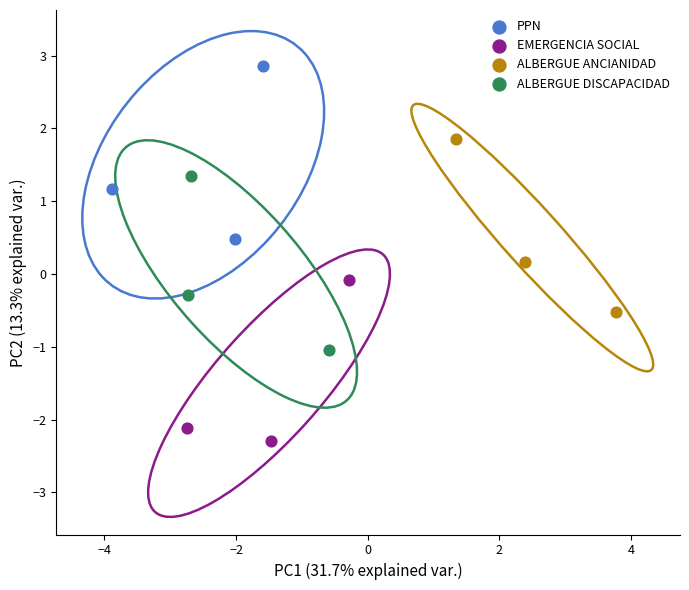

Which series contains the highest Y value?

PPN